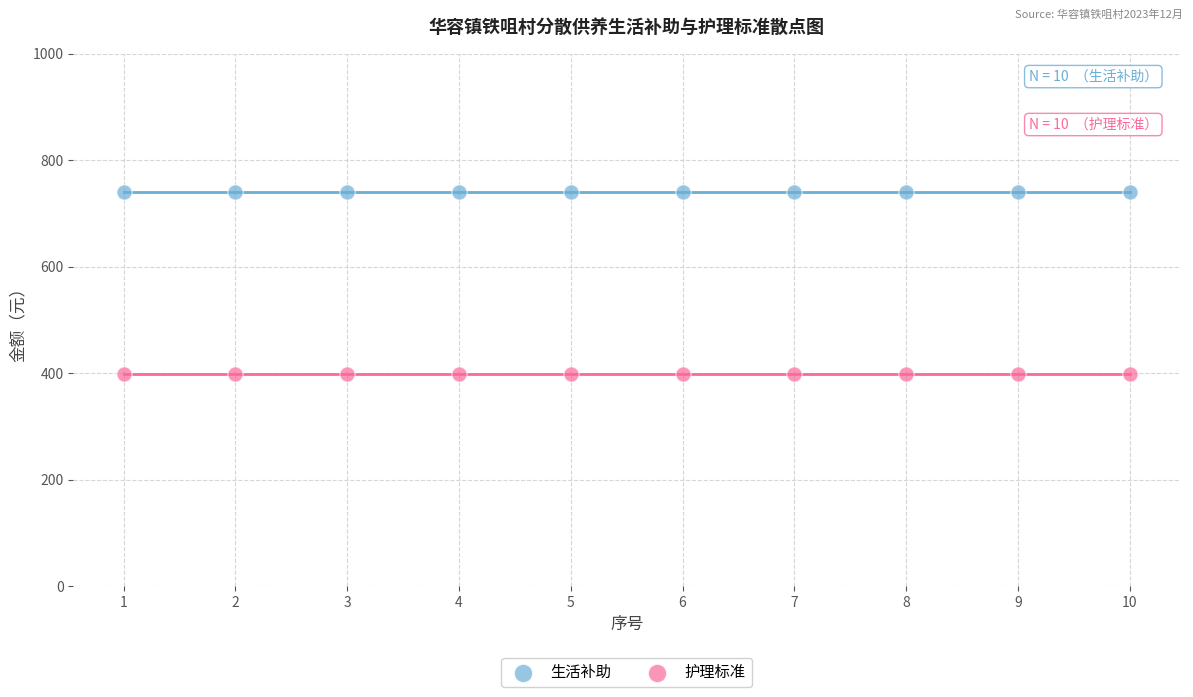

Which series reaches the minimum Y coordinate?

护理标准